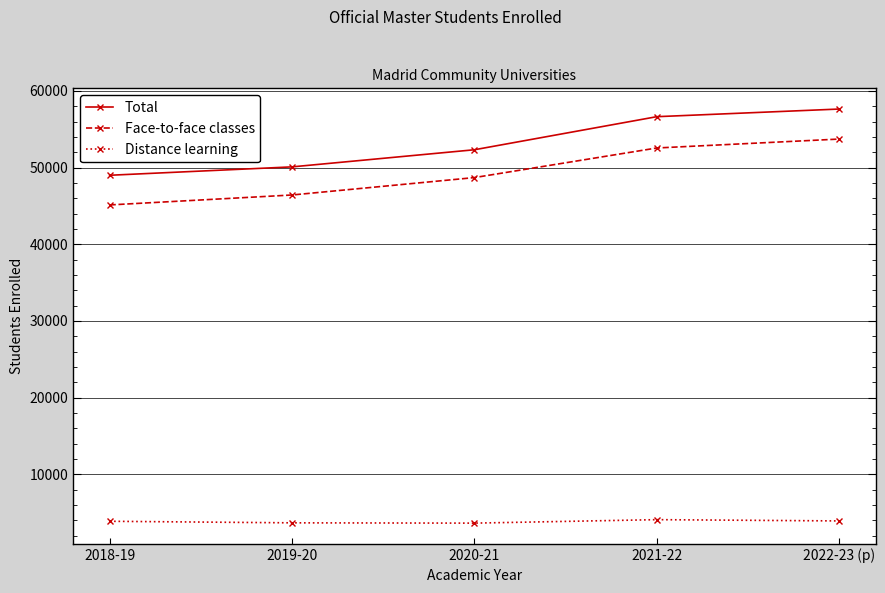

True or false: Face-to-face classes has a value of 48690 at 2020-21.

True